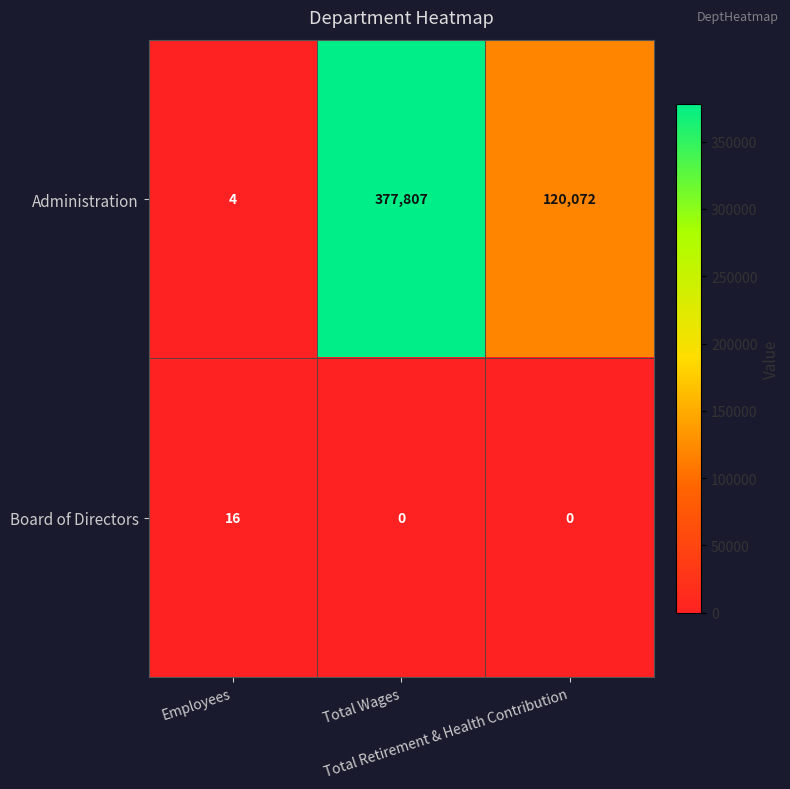

What is the greatest value displayed?

377807